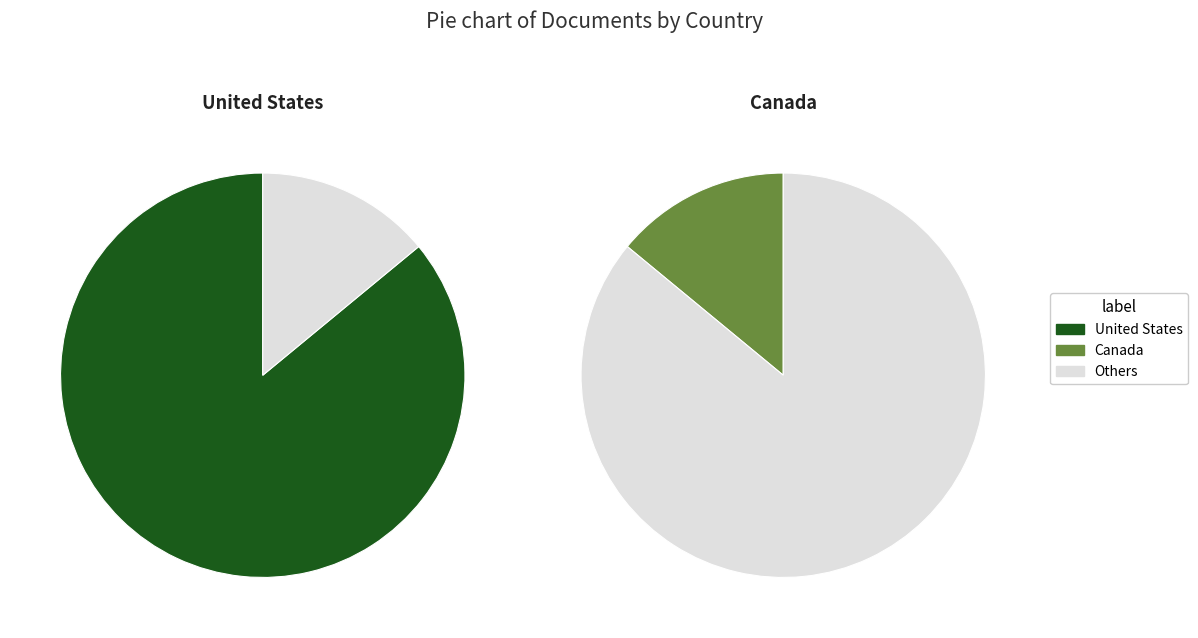

To the nearest percent, what percentage of the pie is United States?

86%